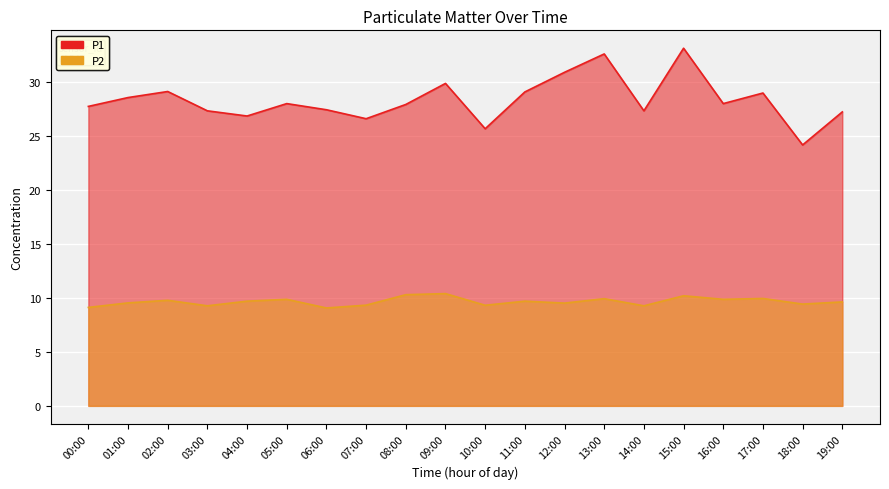

Which category has the highest value across all series?

15:00